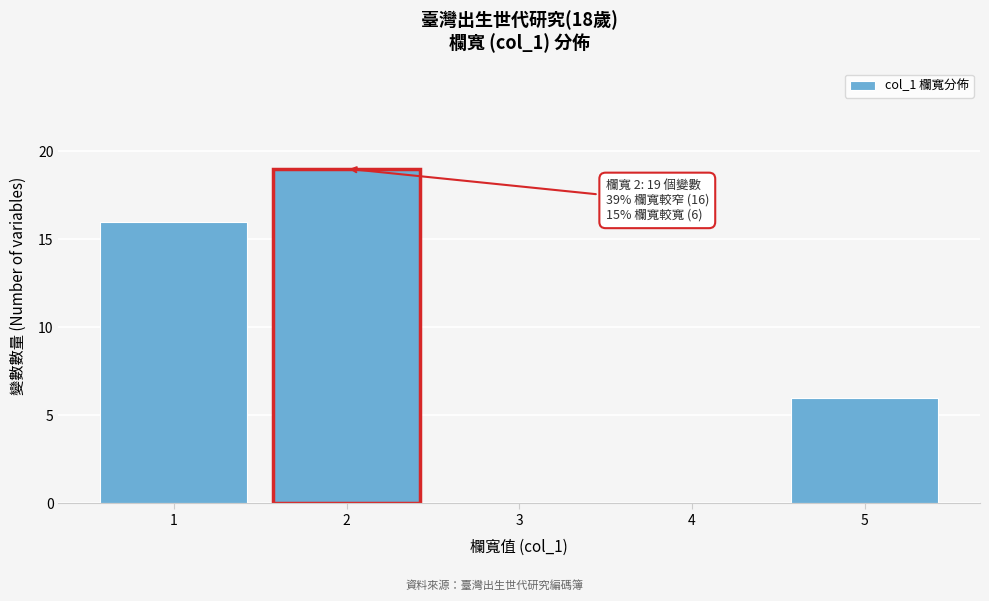

Reading left to right, transcribe all the data shown in this chart.

1=16	2=19	3=0	4=0	5=6